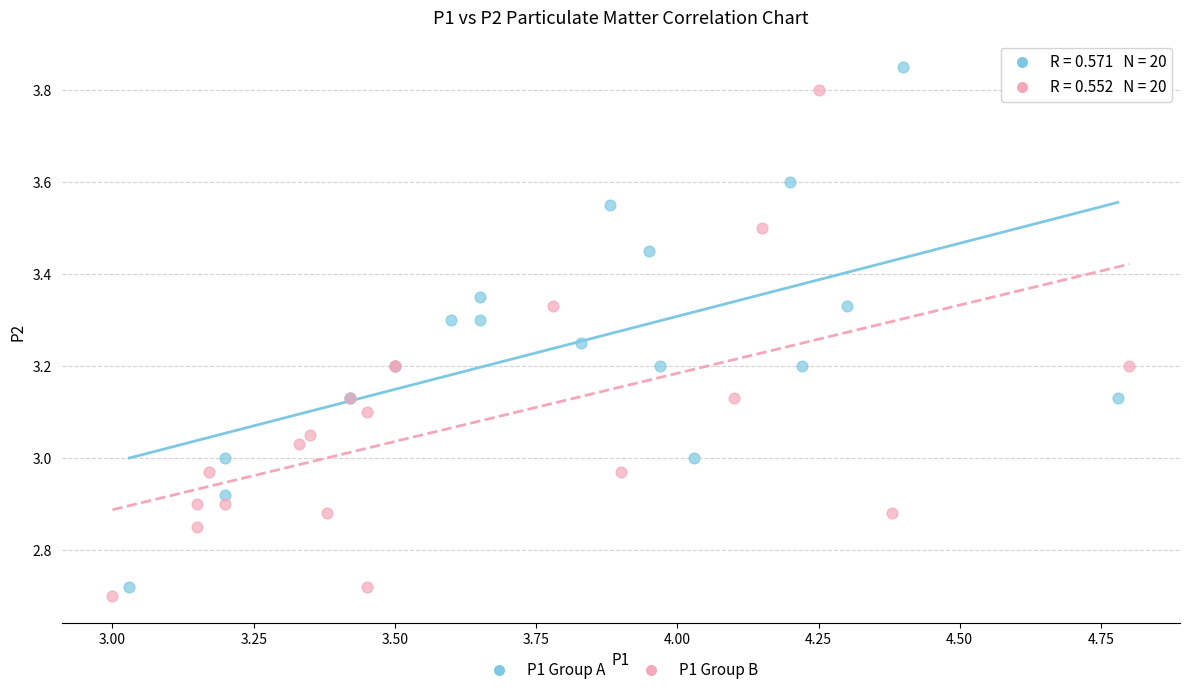

What are all the series names shown in the legend?

P1 Group A, P1 Group B